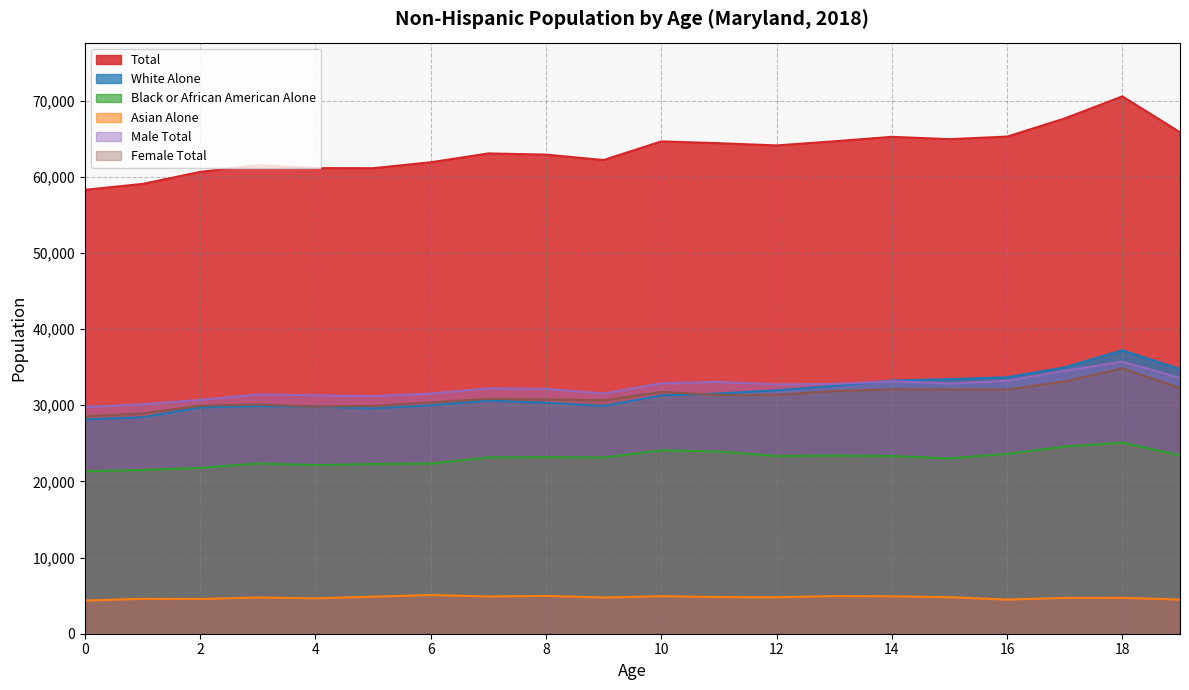

True or false: Asian Alone and Male Total cross at least once.

False